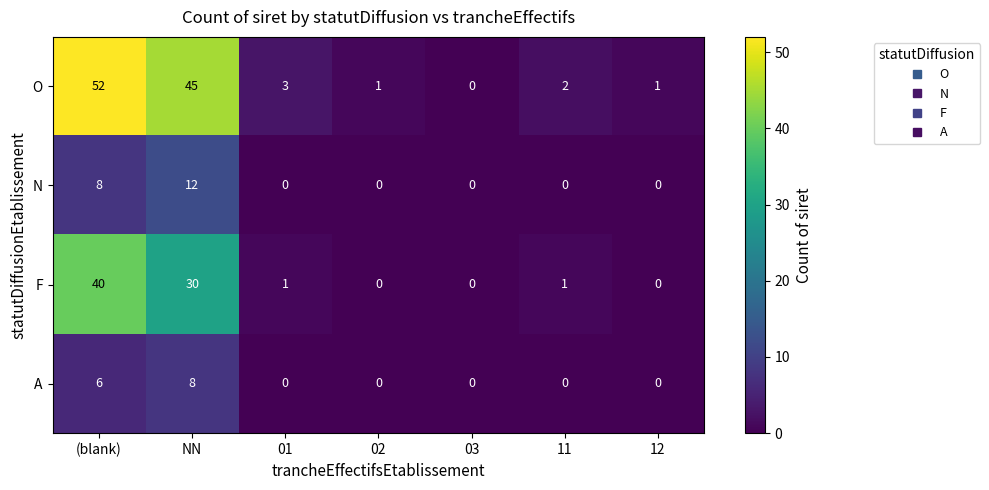

Which series has the widest spread of values?

O